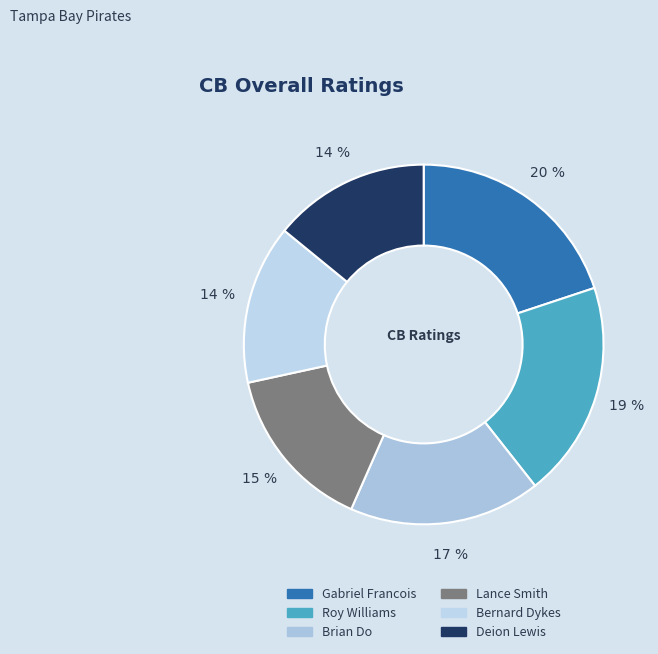

Is it true that Roy Williams is 8% of the pie?

False